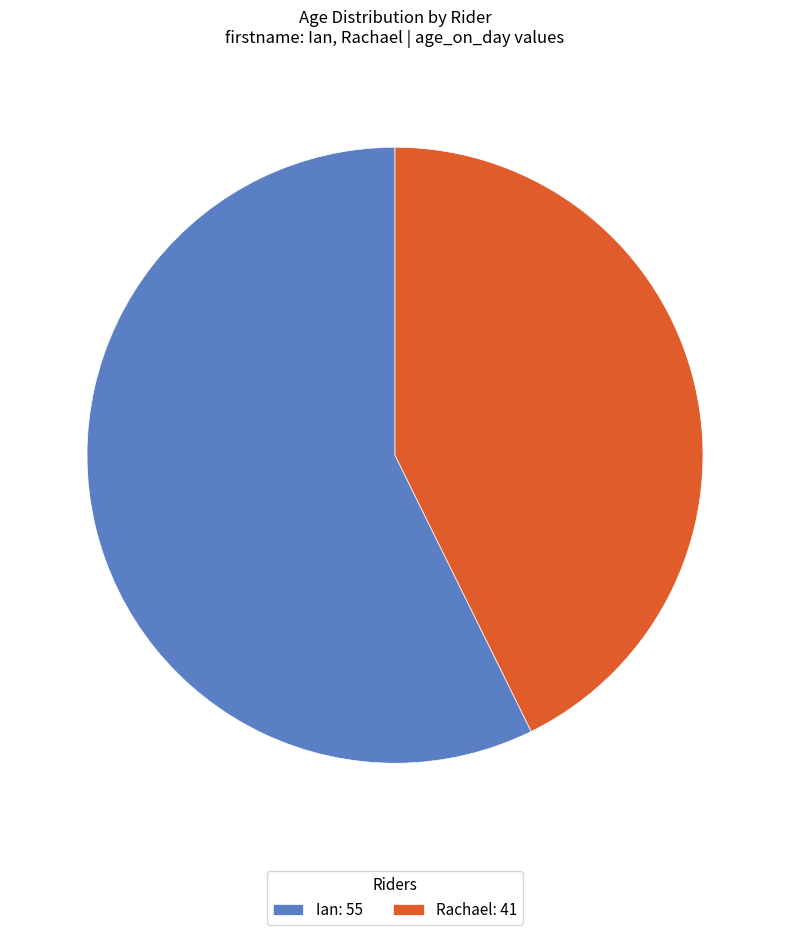

Is there any slice that represents more than half of the pie?

Yes